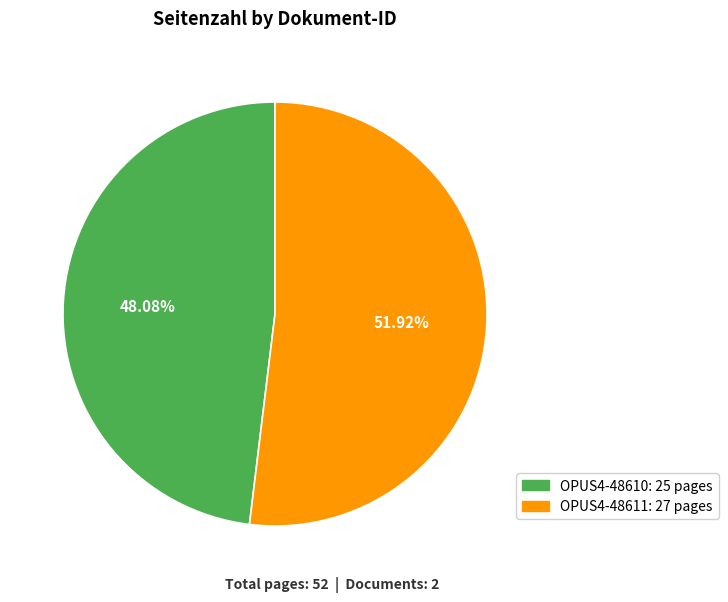

How many slices are in this pie chart?

2